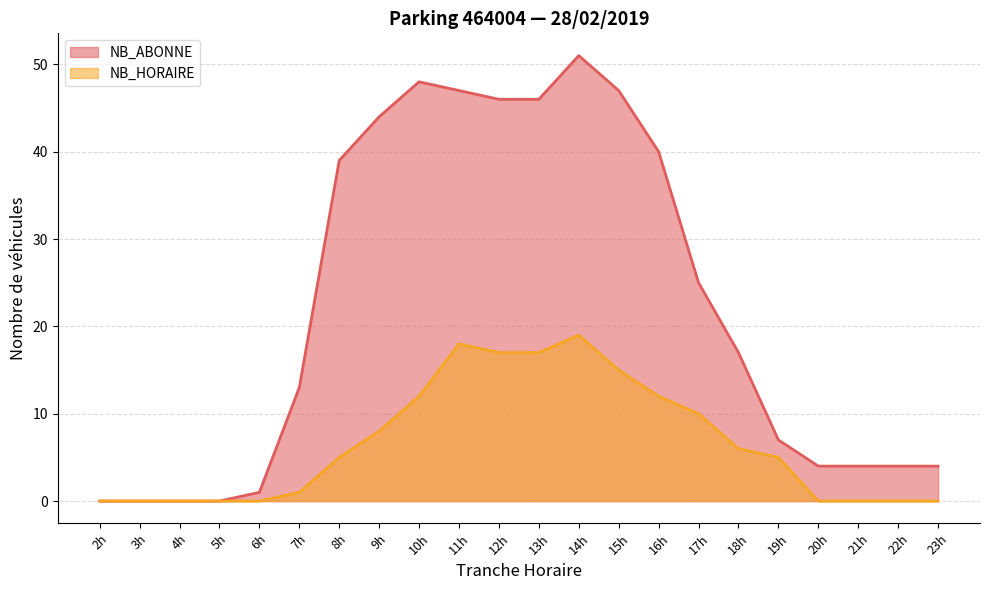

True or false: NB_HORAIRE and NB_ABONNE intersect in this chart.

False